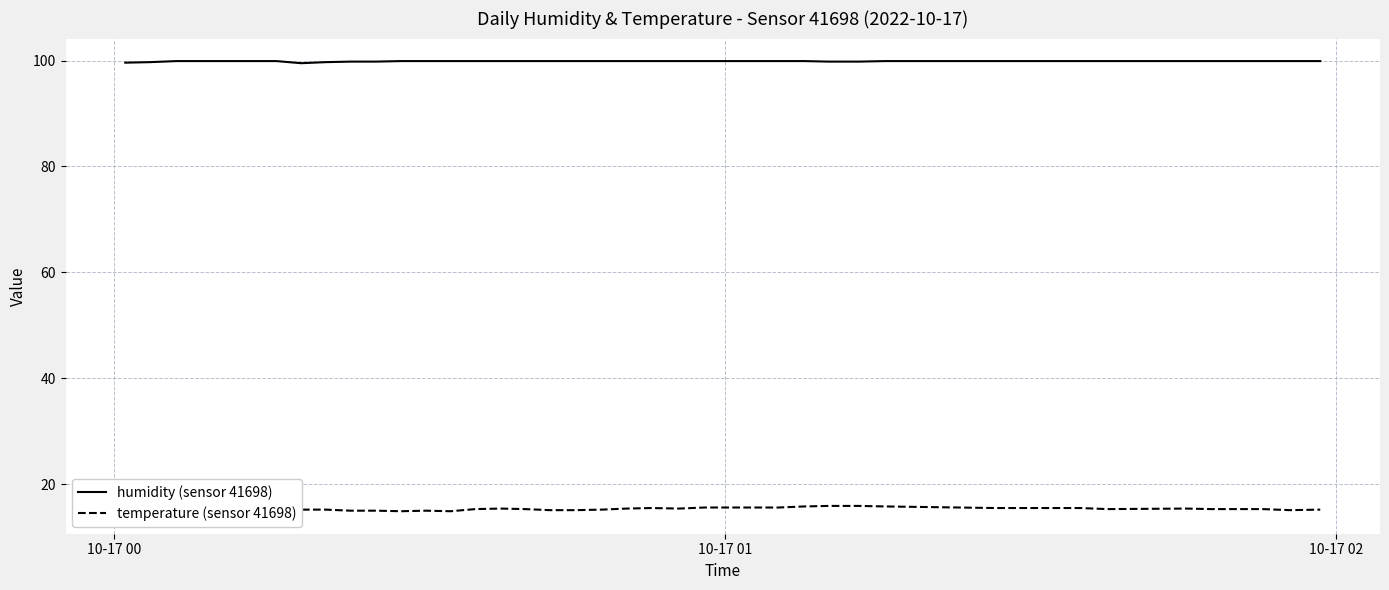

True or false: temperature (sensor 41698) and humidity (sensor 41698) intersect in this chart.

False